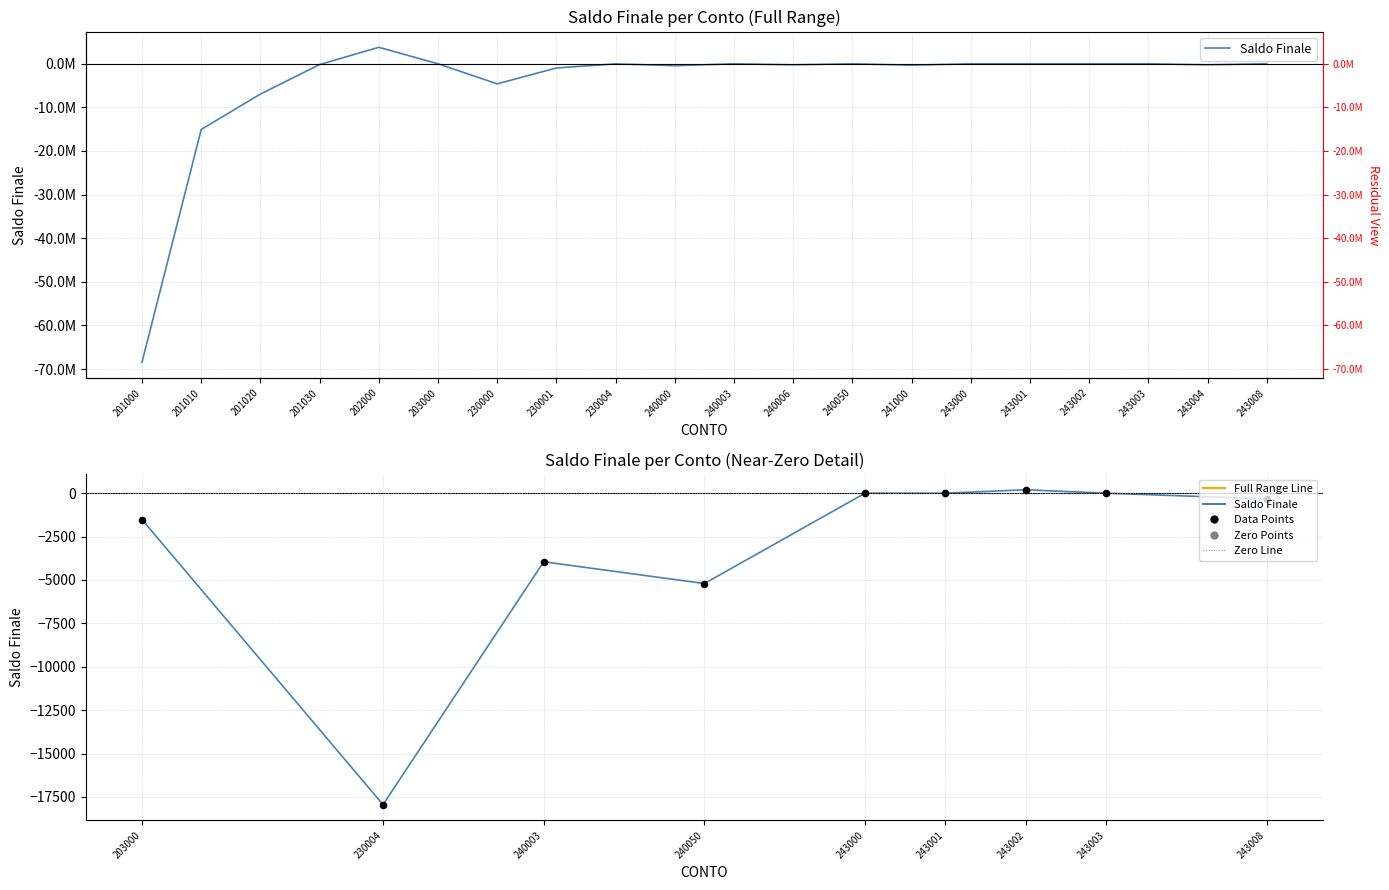

Which has a higher value, 240000 or 202000?

202000